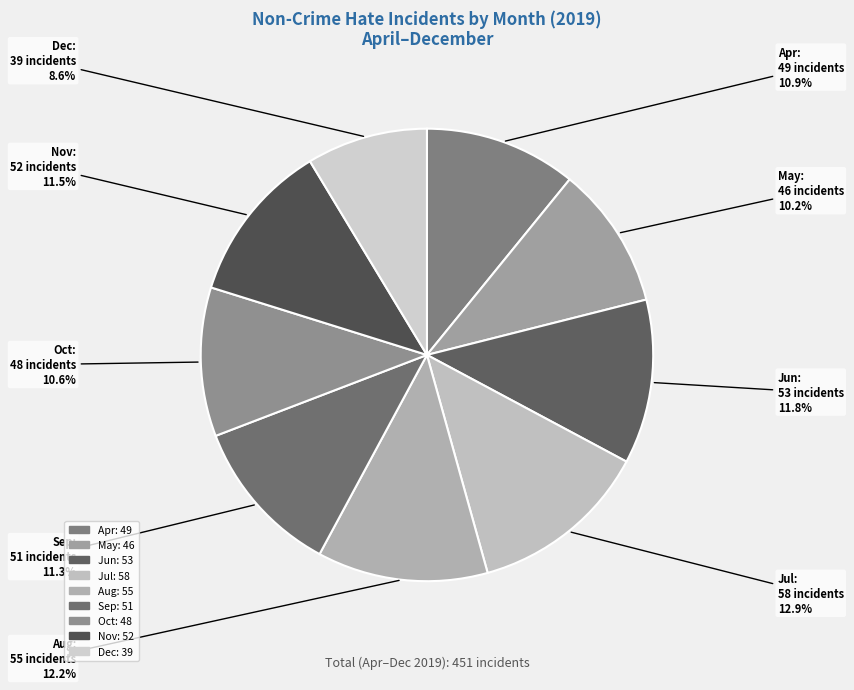

Is the sum of Oct and Aug greater than half?

No